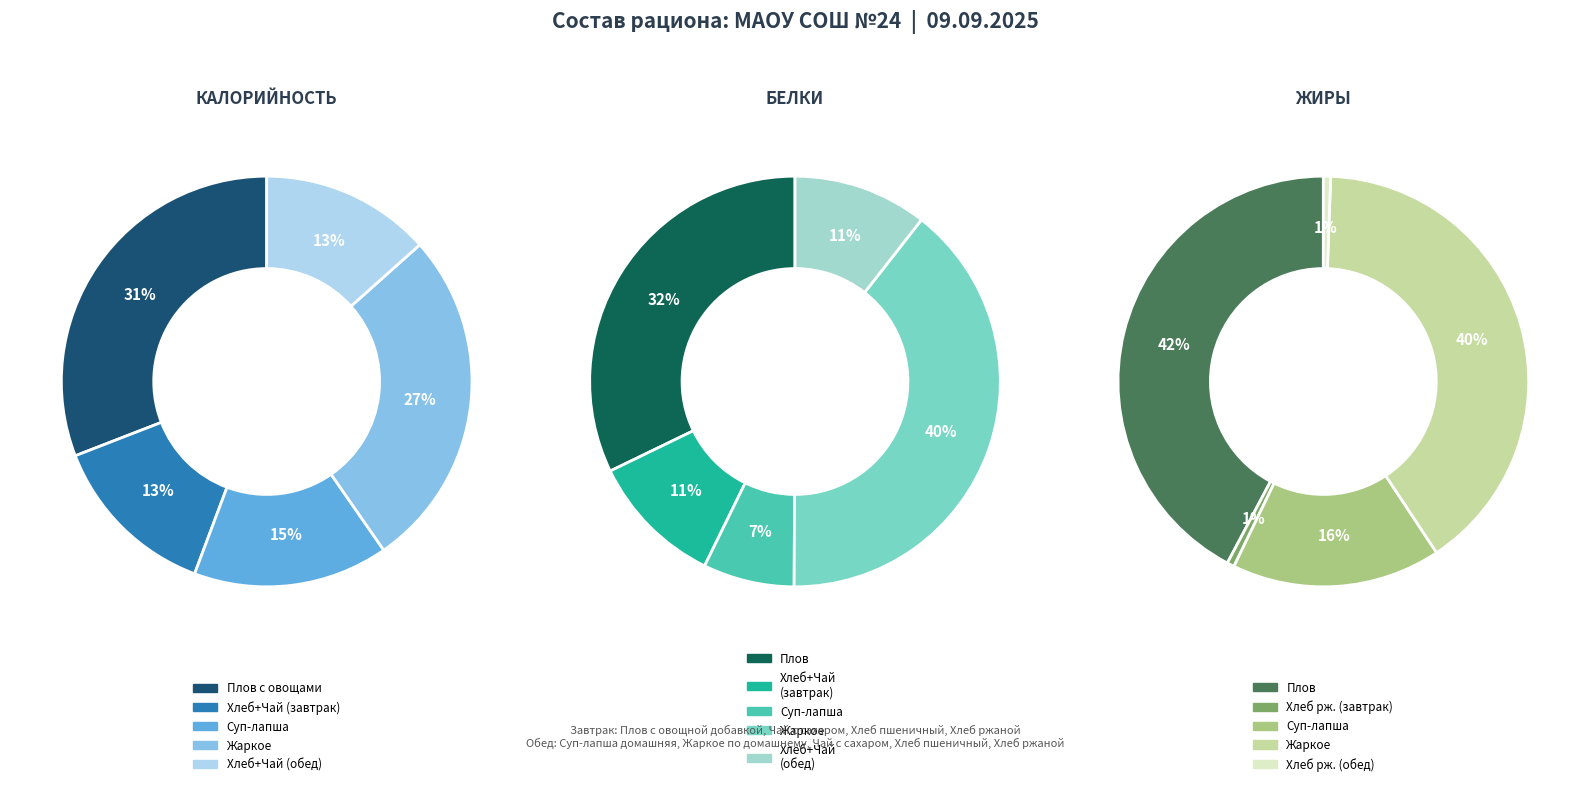

Does Плов с овощной добавкой account for over 50% of the chart?

No